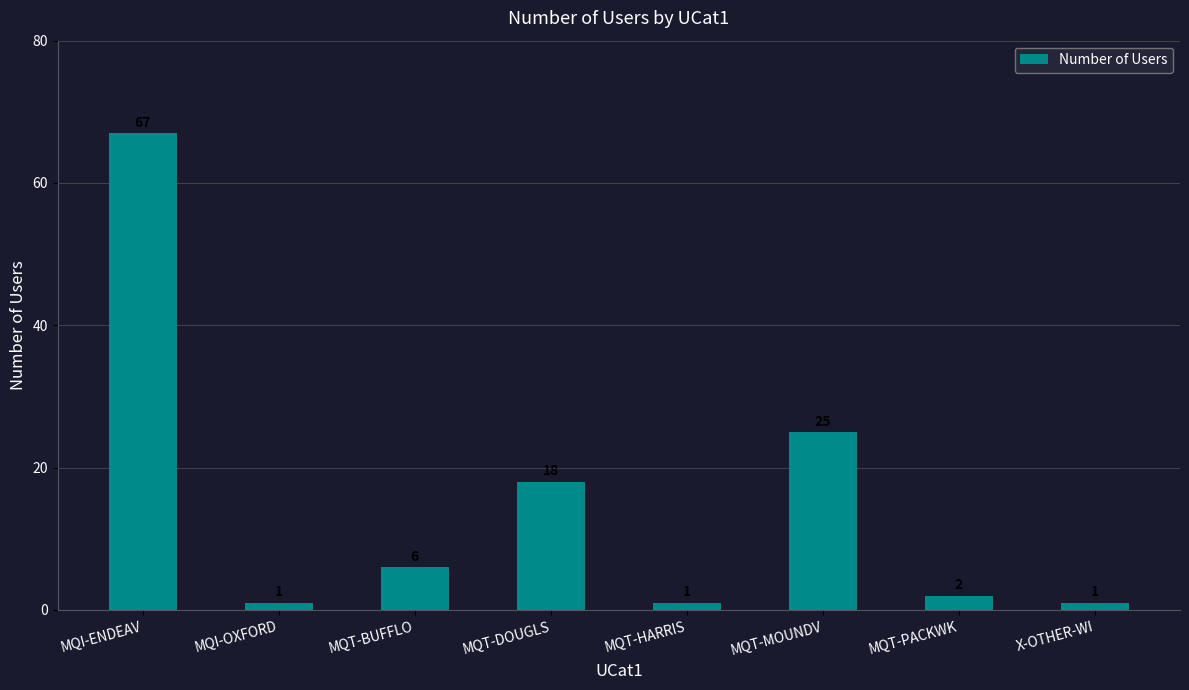

Is it true that the value at MQT-HARRIS is 1?

True